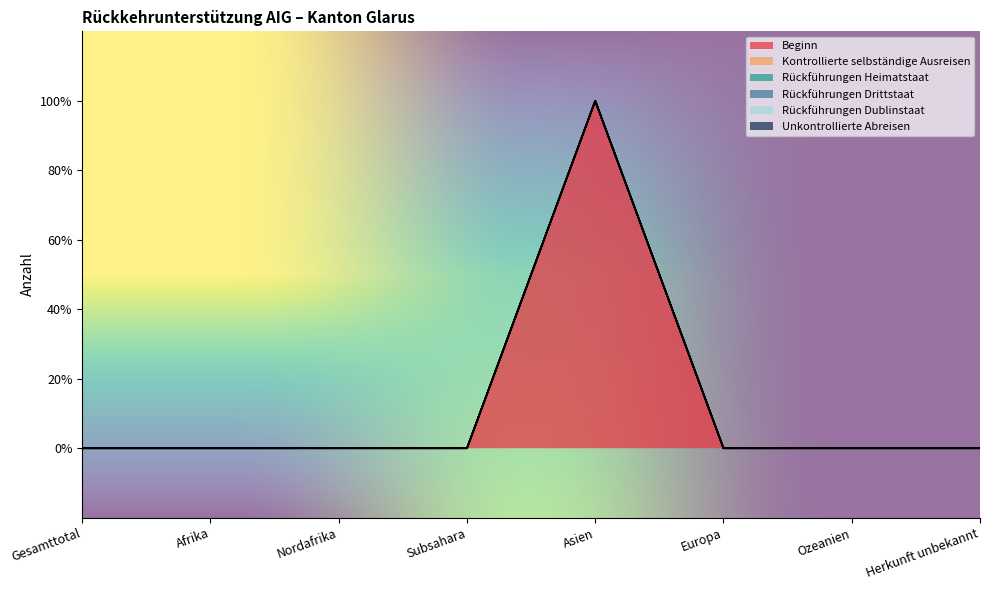

How many series are shown in this chart?

6